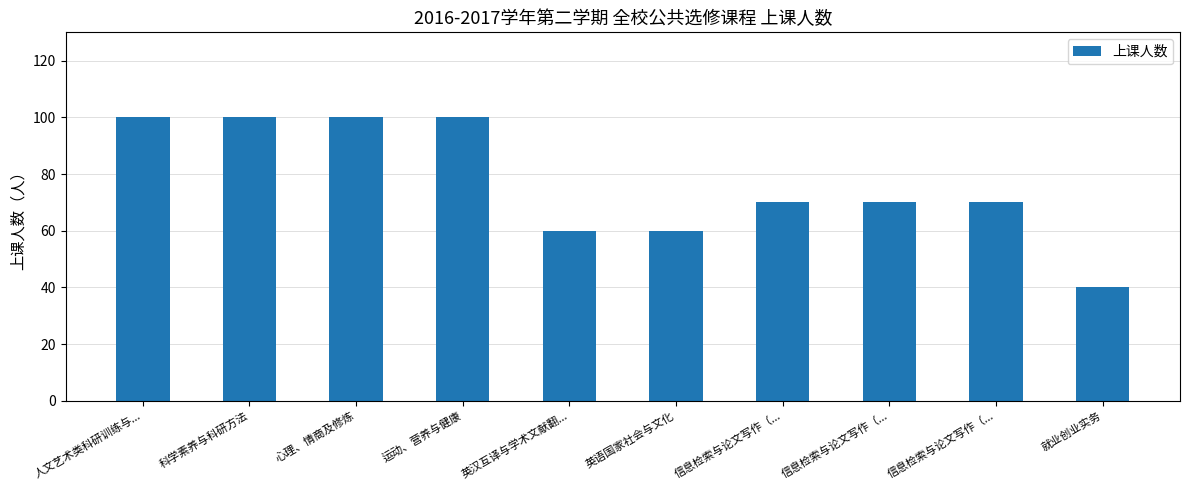

What is the value of the 5th bar from the left?

60